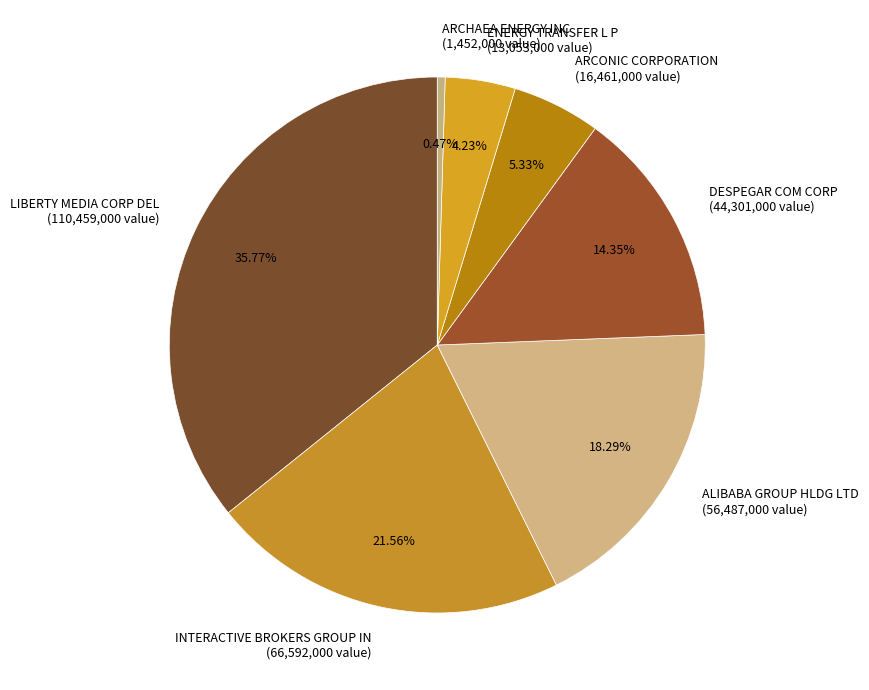

Rank the categories by value from highest to lowest.

LIBERTY MEDIA CORP DEL, INTERACTIVE BROKERS GROUP IN, ALIBABA GROUP HLDG LTD, DESPEGAR COM CORP, ARCONIC CORPORATION, ENERGY TRANSFER L P, ARCHAEA ENERGY INC